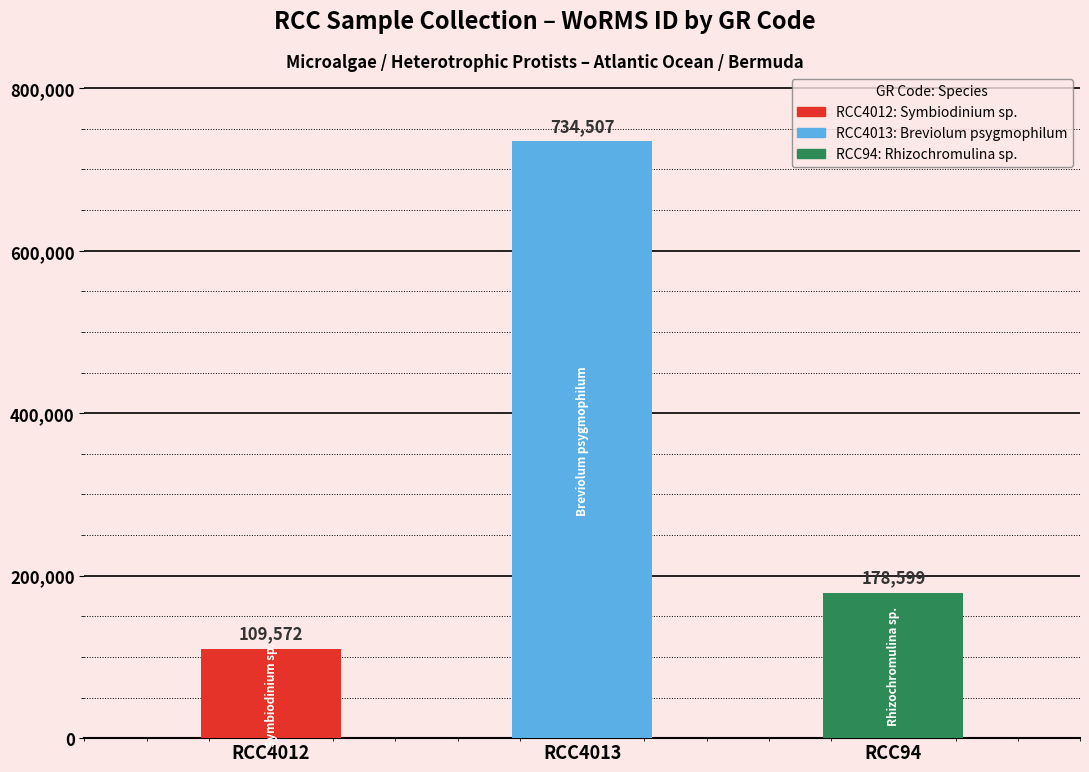

List the labels in order of value, smallest first.

RCC4012, RCC94, RCC4013